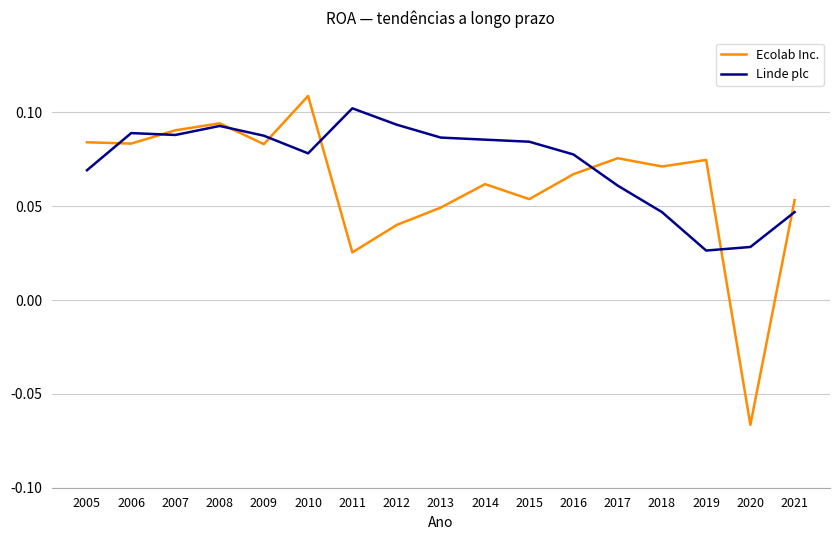

Does the chart have visible grid lines?

Yes